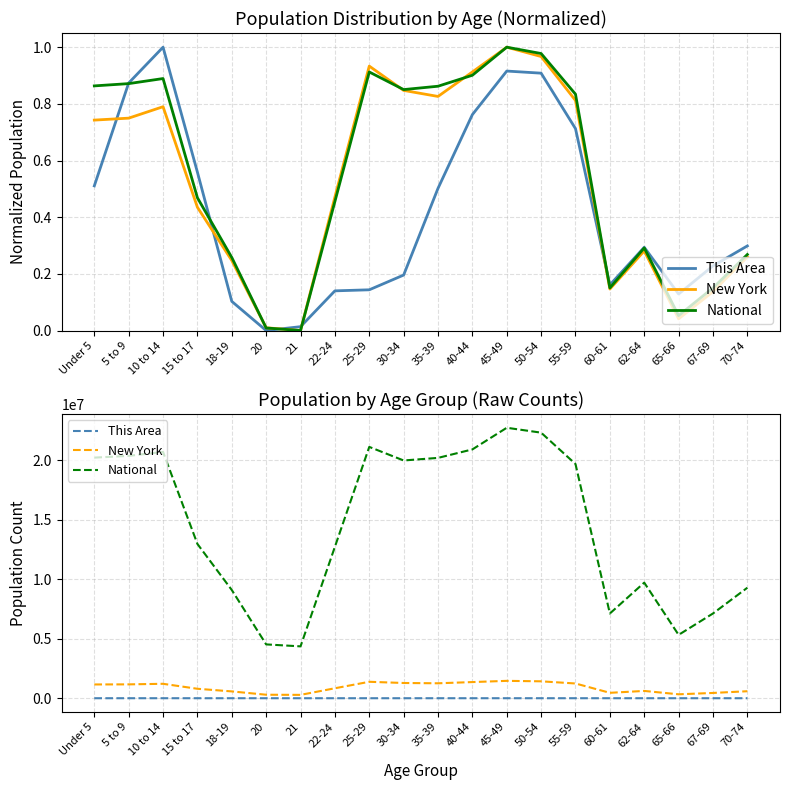

Reading right to left, transcribe all the data shown in this chart.

This Area: 278	221	141	274	167	612	770	776	652	442	195	153	150	48	37	120	488	844	742	449
New York: 587391	443051	330160	612267	453993	1237408	1419928	1458763	1355893	1254124	1279160	1380177	836256	281596	293083	572582	793696	1211456	1163955	1155822
National: 9278166	7115361	5319902	9704197	7113727	19664805	22298125	22708591	20890964	20179642	19962099	21101849	12712576	4354294	4519129	9086089	12954254	20677194	20348657	20201362